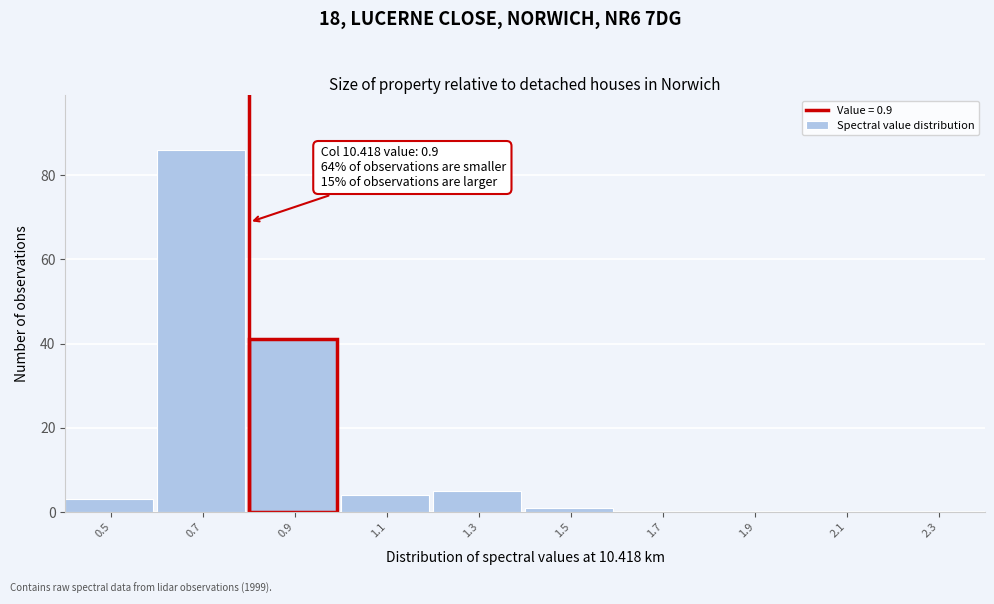

Reading left to right, list all the values displayed in this chart.

0.5=3	0.7=86	0.9=41	1.1=4	1.3=5	1.5=1	1.7=0	1.9=0	2.1=0	2.3=0